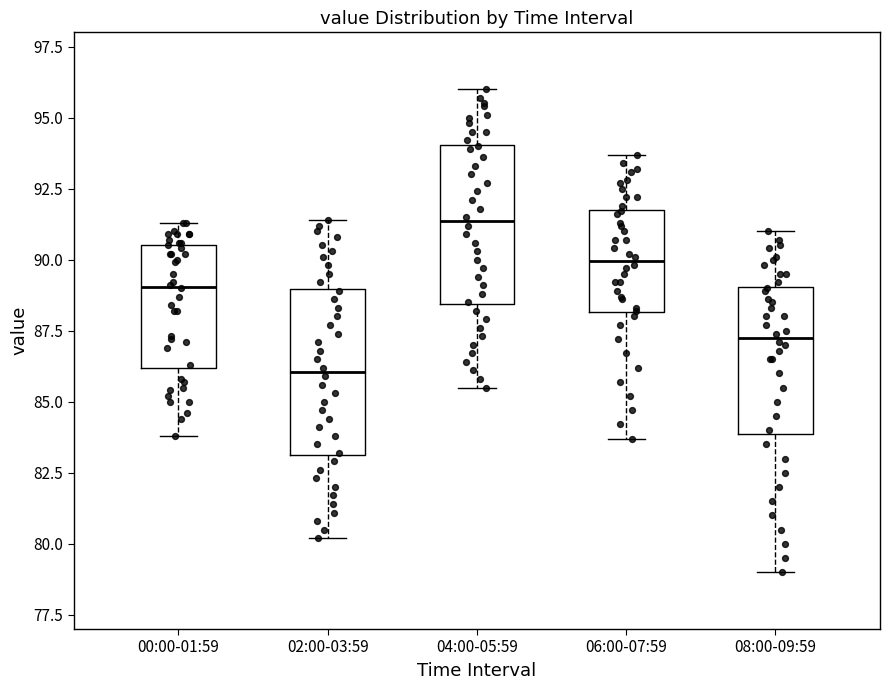

Where does the median line of the box for 00:00-01:59 sit on the y-axis? The values are not printed on the chart, so give them approximately, as read against the axis.

89.0